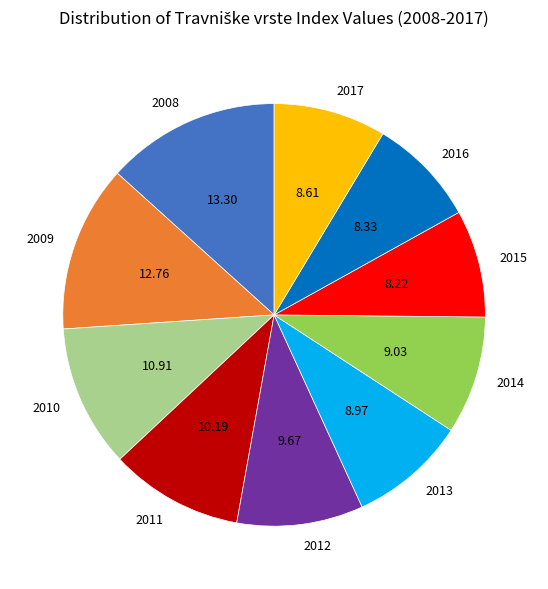

Combined, do 2017 and 2016 account for over 50%?

No